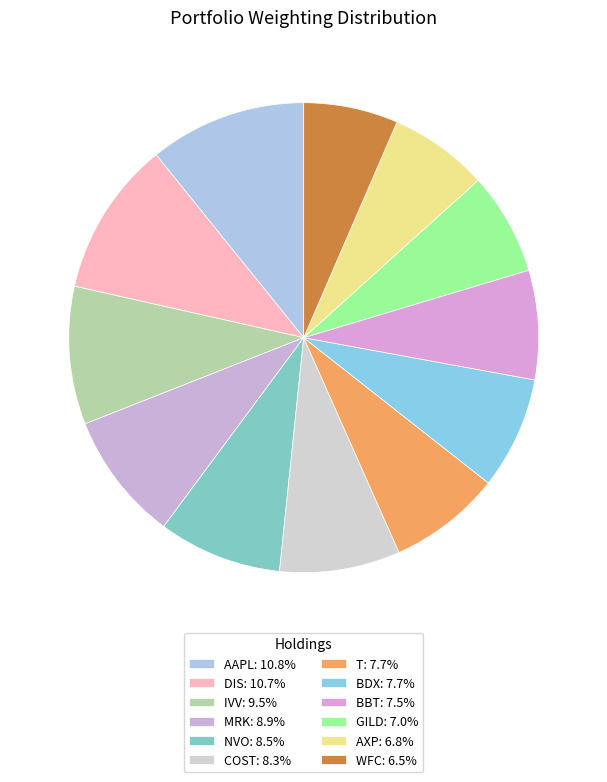

How many segments does this pie chart have?

12